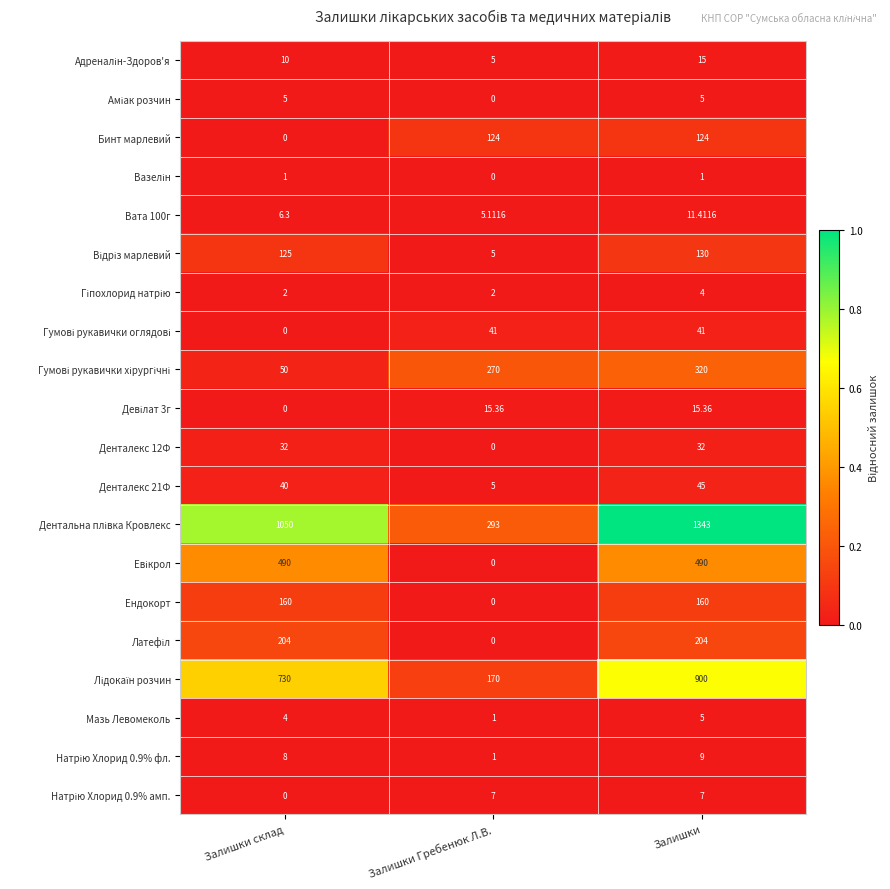

Which category has the highest value across all series?

Залишки